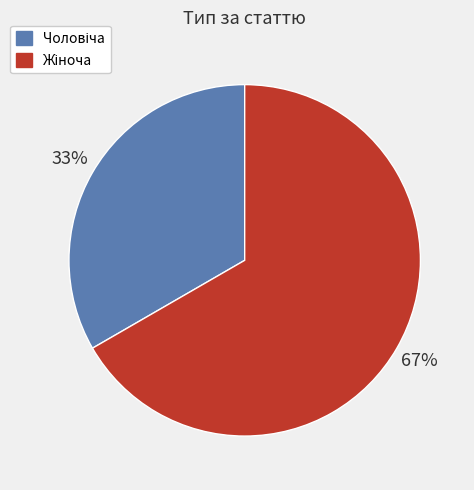

Does any single category account for the majority?

Yes